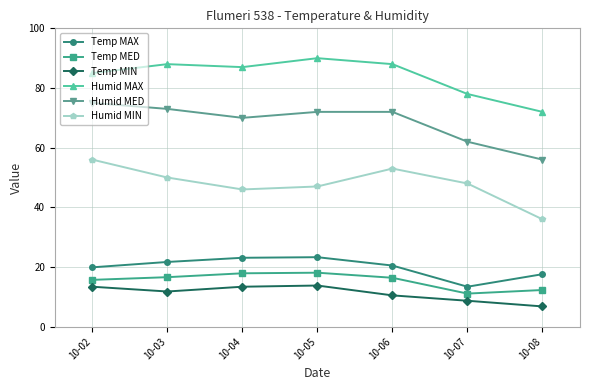

At how many categories does at least one series exceed 35?

7